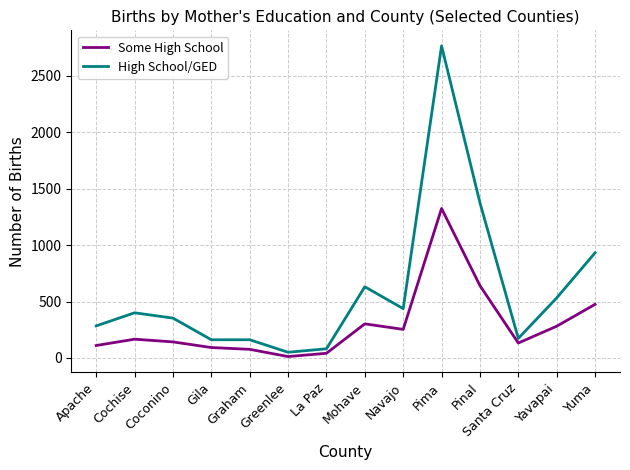

True or false: High School/GED has a value of 1376 at Pinal.

True